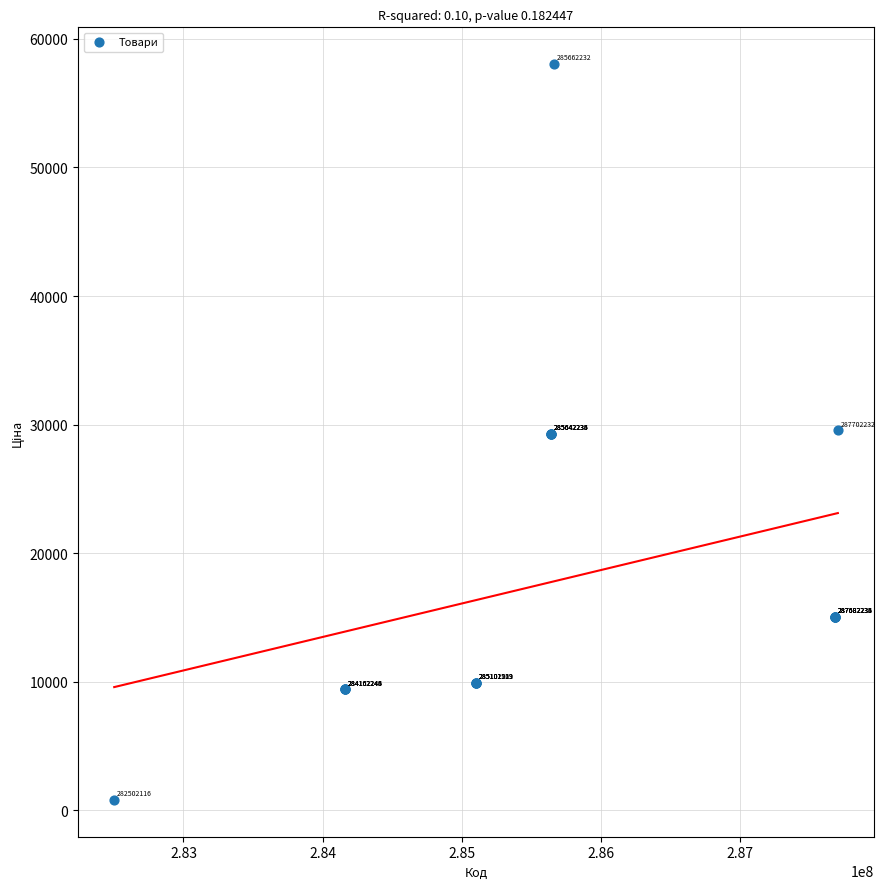

What Y value in the scatter plot is closest to 29425?

29548.9